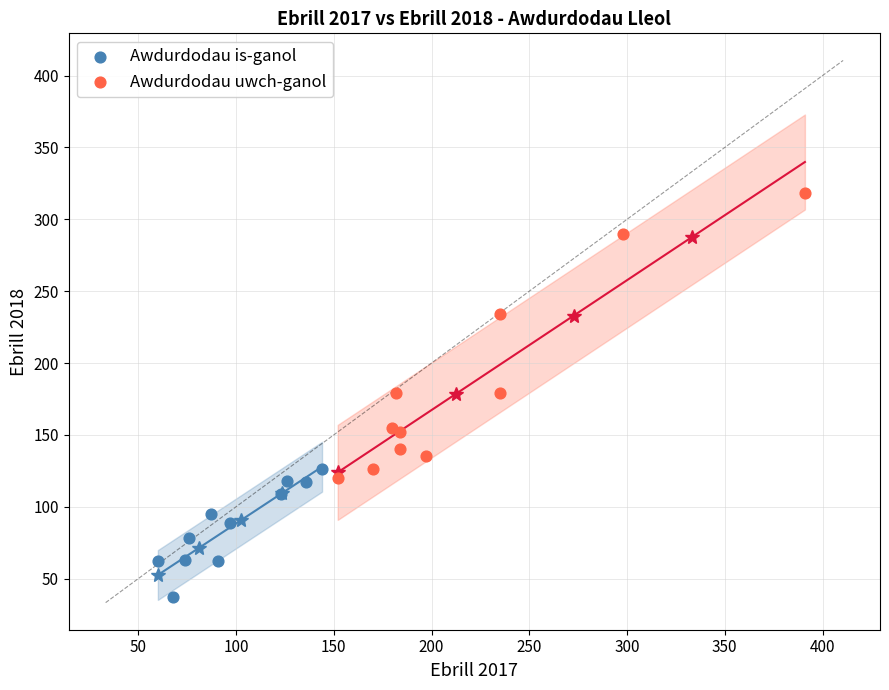

Which series reaches the maximum Y coordinate?

Awdurdodau uwch-ganol